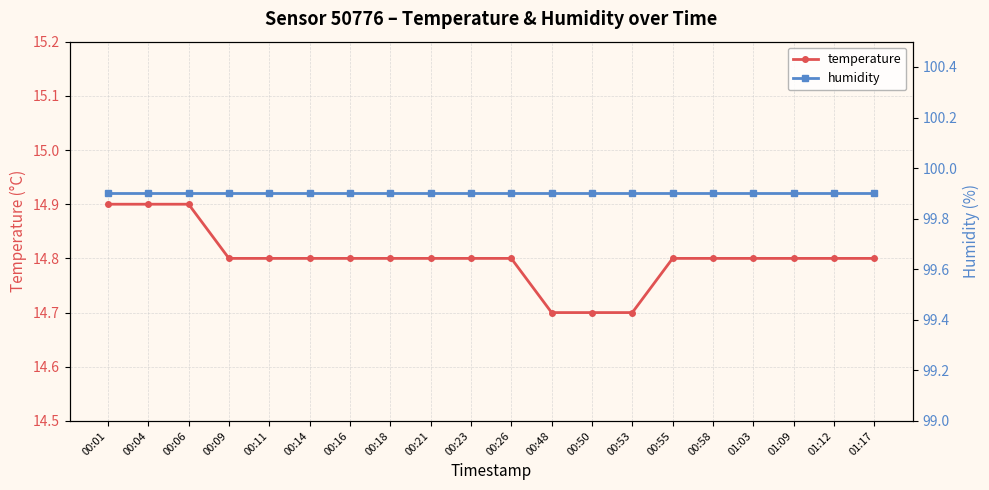

The value of temperature at 00:11 is 14.8. True or false?

True